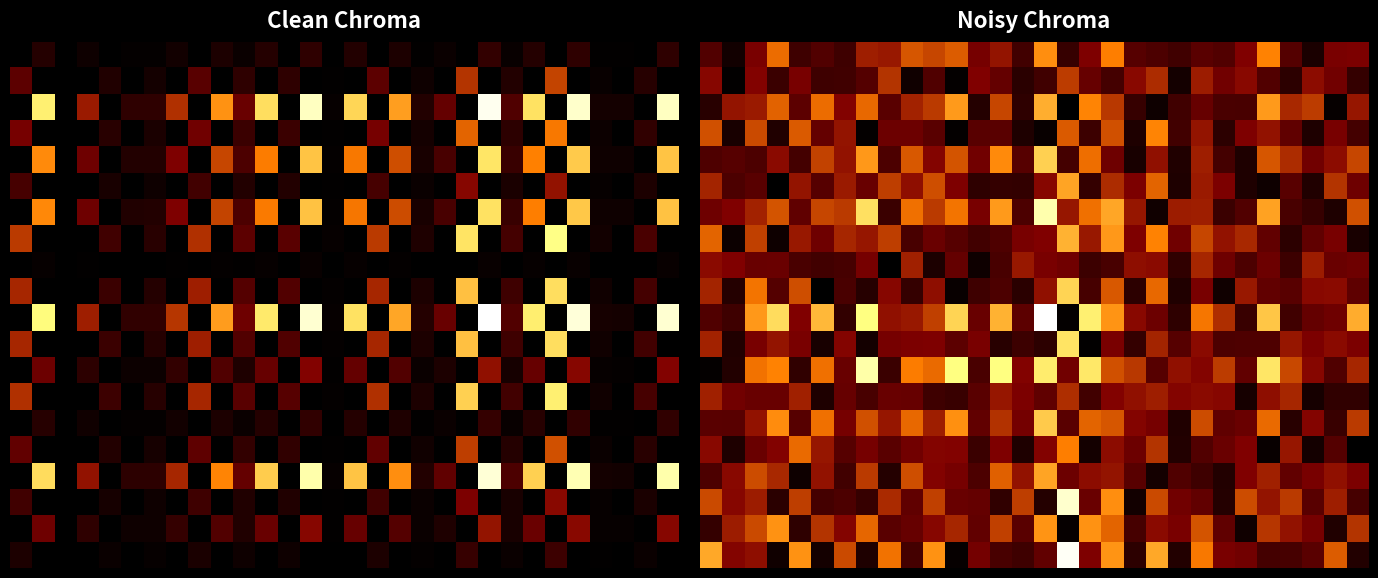

What is the total value across all series at 5?

5.0